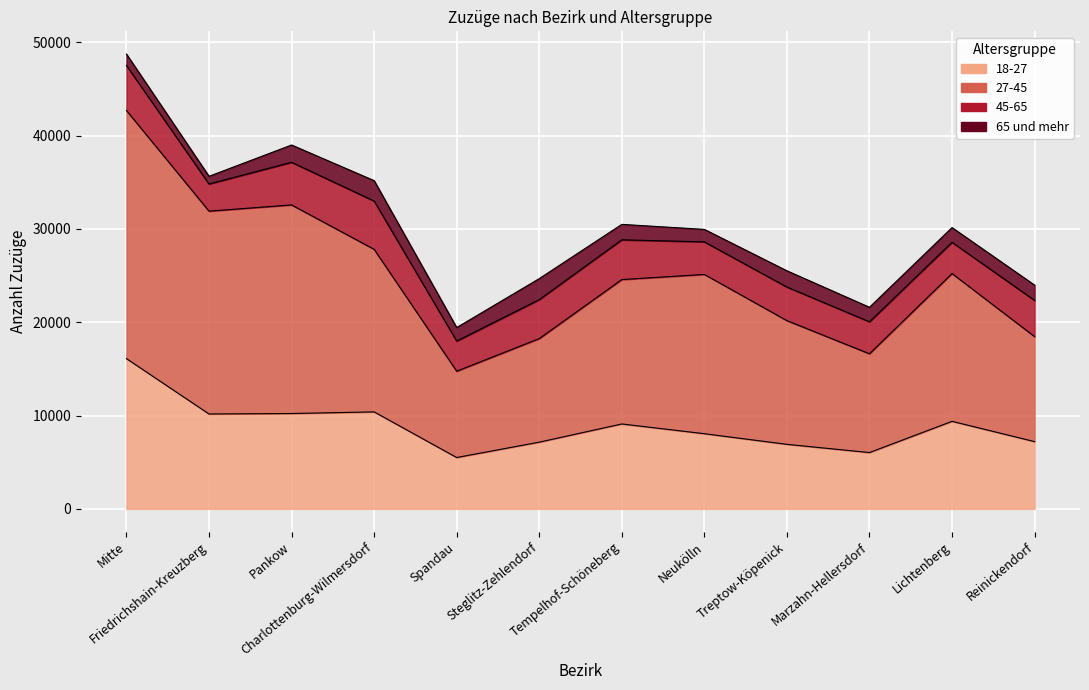

Which series has the widest spread of values?

27-45